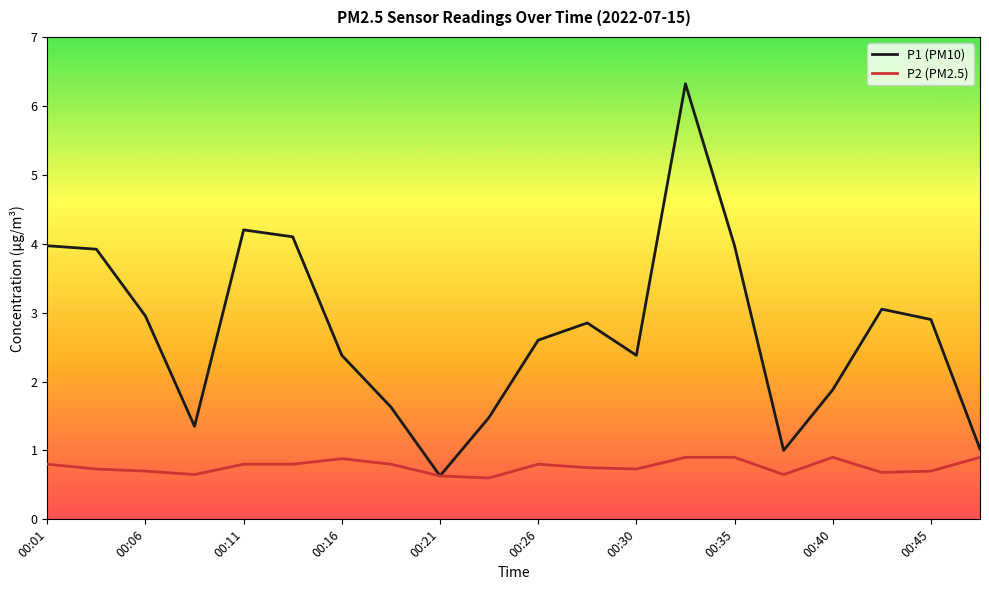

Which series has the largest range (max minus min)?

P1 (PM10)